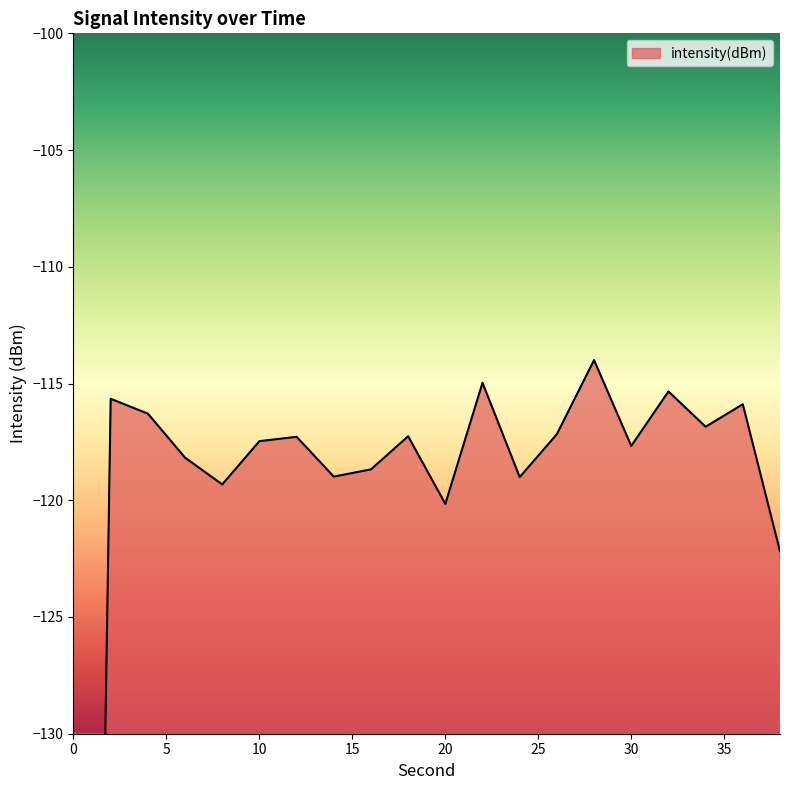

Between 32 and 26, which is larger?

32